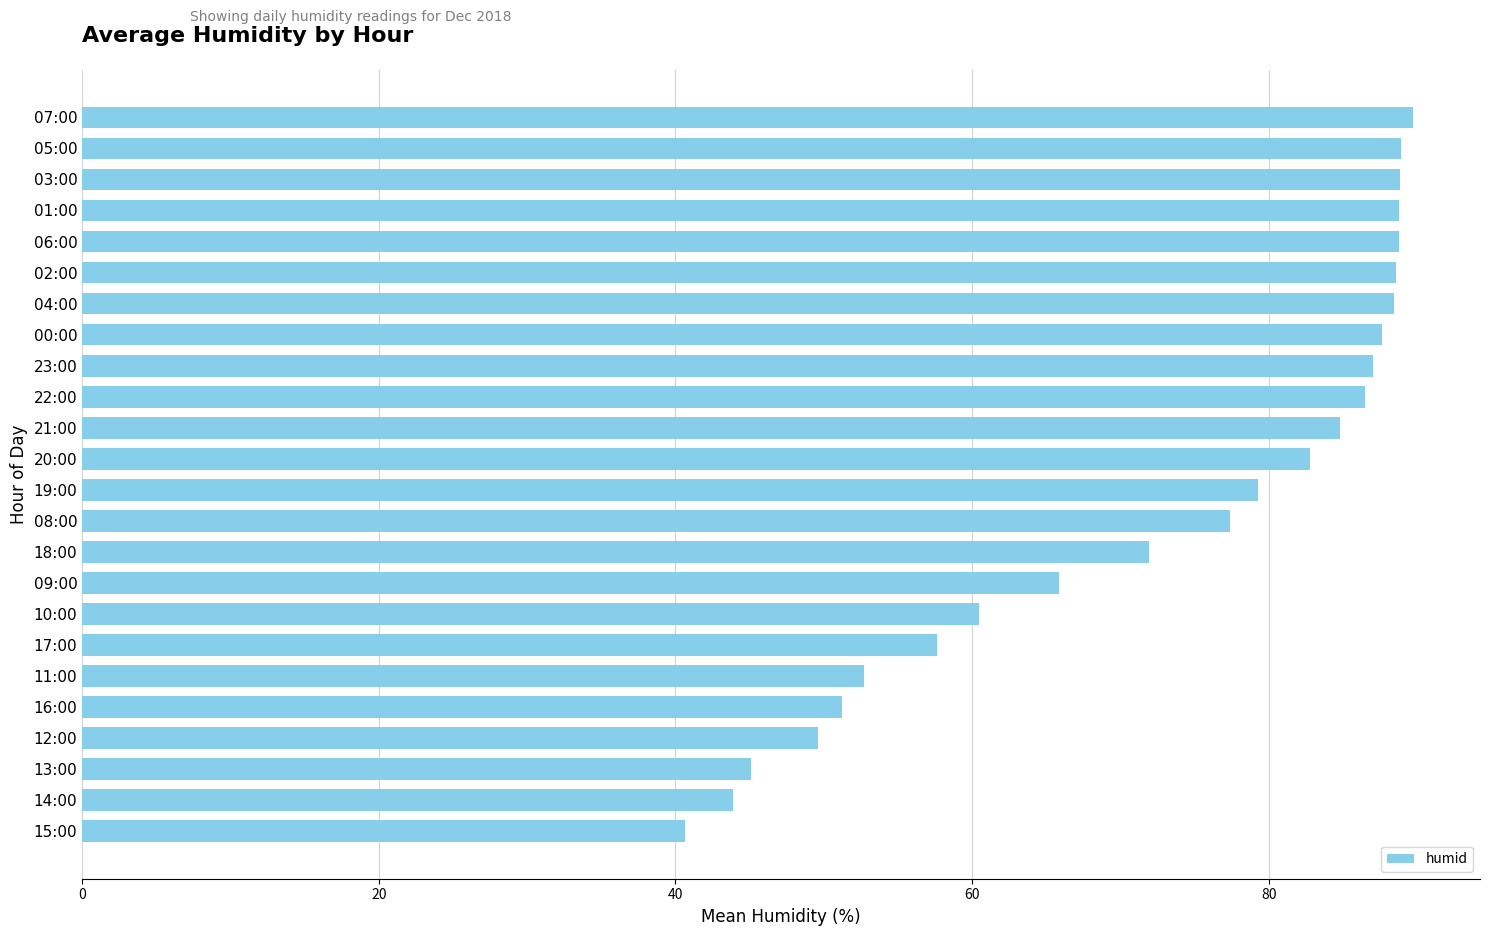

How many bars are there in total?

24